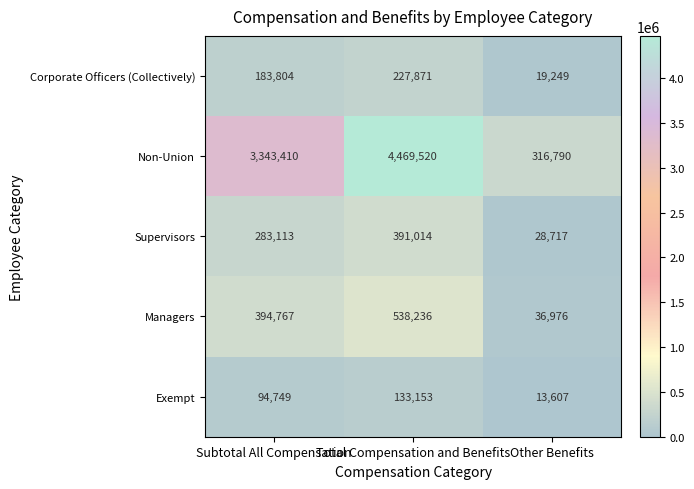

At which label is Supervisors closest to 209865?

Subtotal All Compensation